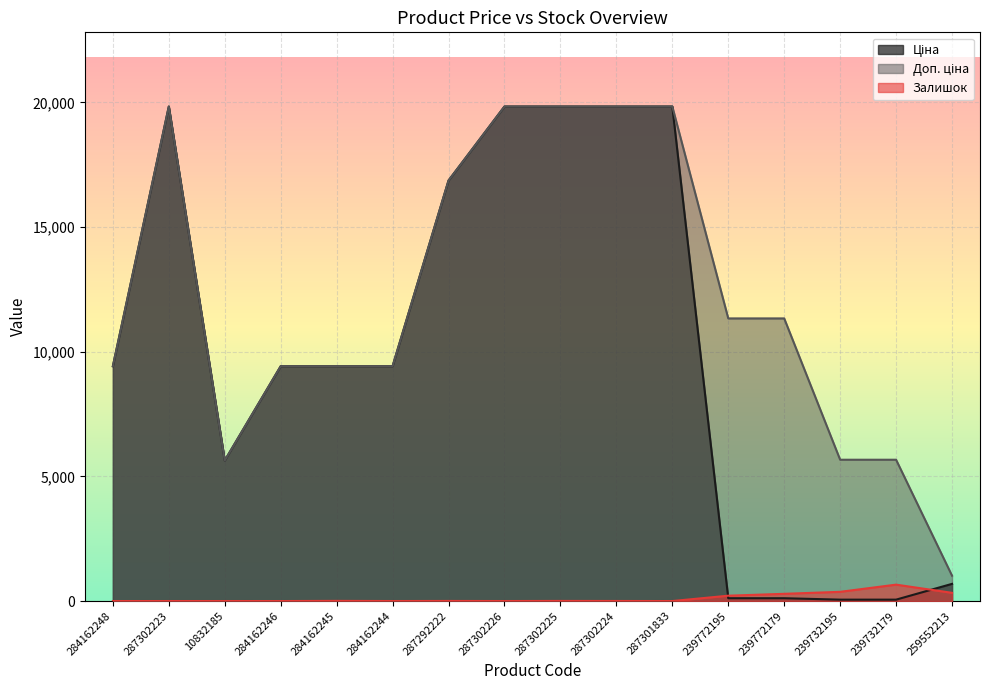

Which series has the largest total across all categories?

Доп. ціна